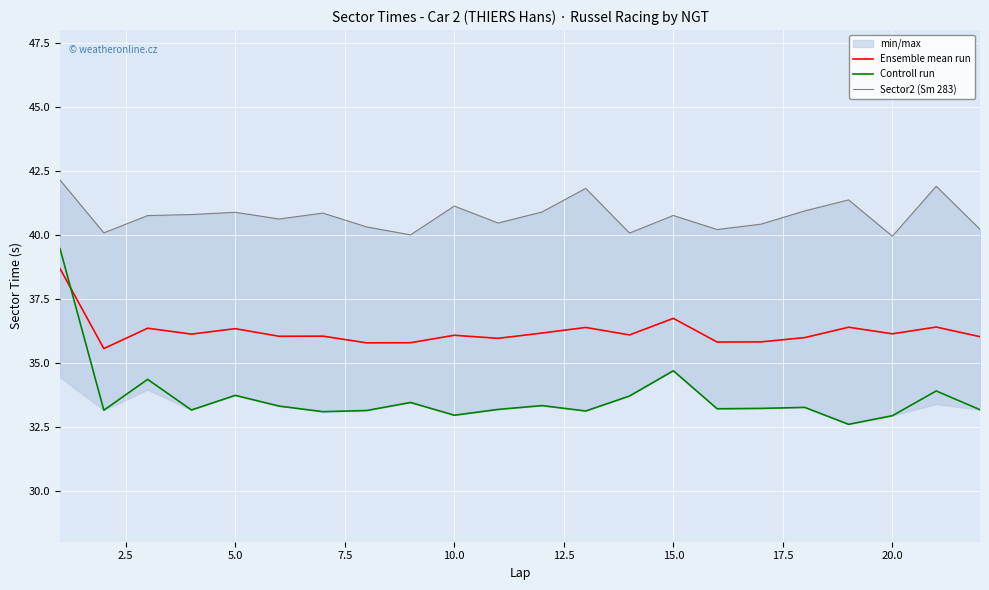

What is the minimum value for Ensemble mean run?

35.5